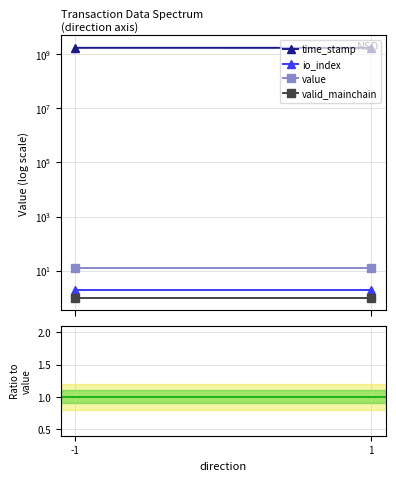

Rank the series at 1 from lowest to highest value.

valid_mainchain, io_index, value, time_stamp